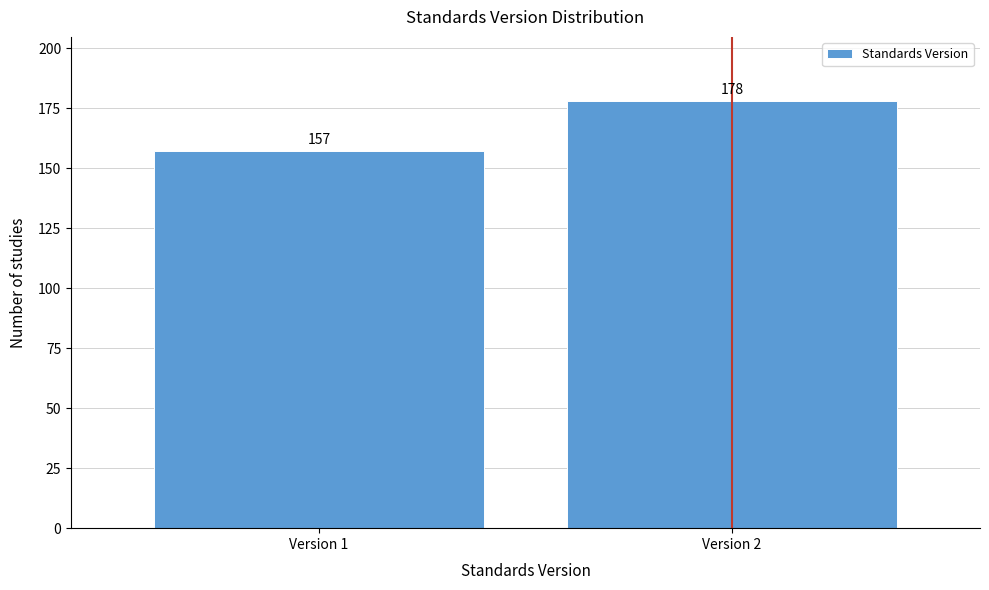

Reading right to left, transcribe all the data shown in this chart.

178	157